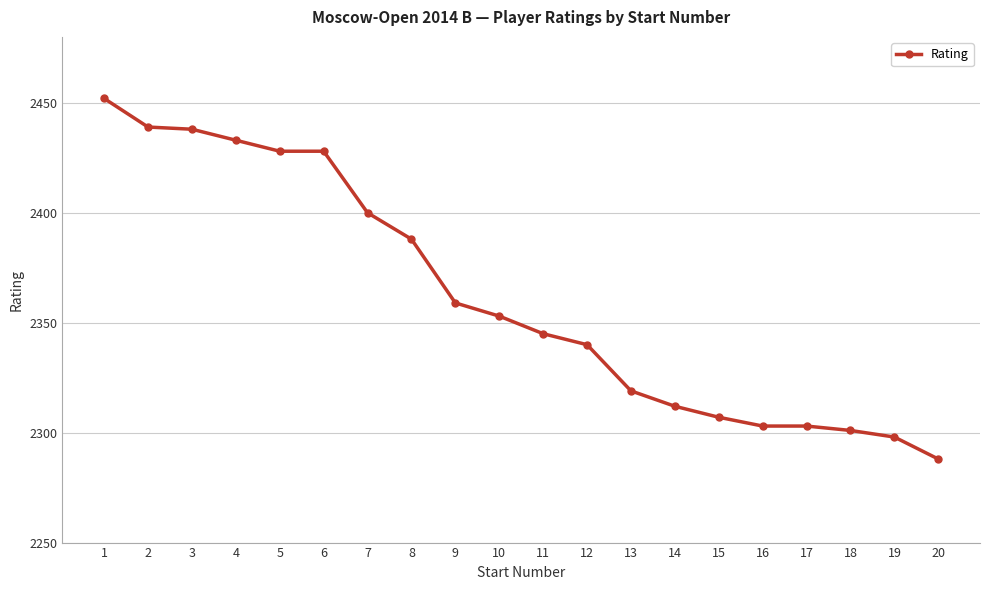

True or false: the data shows 850 at 17.

False